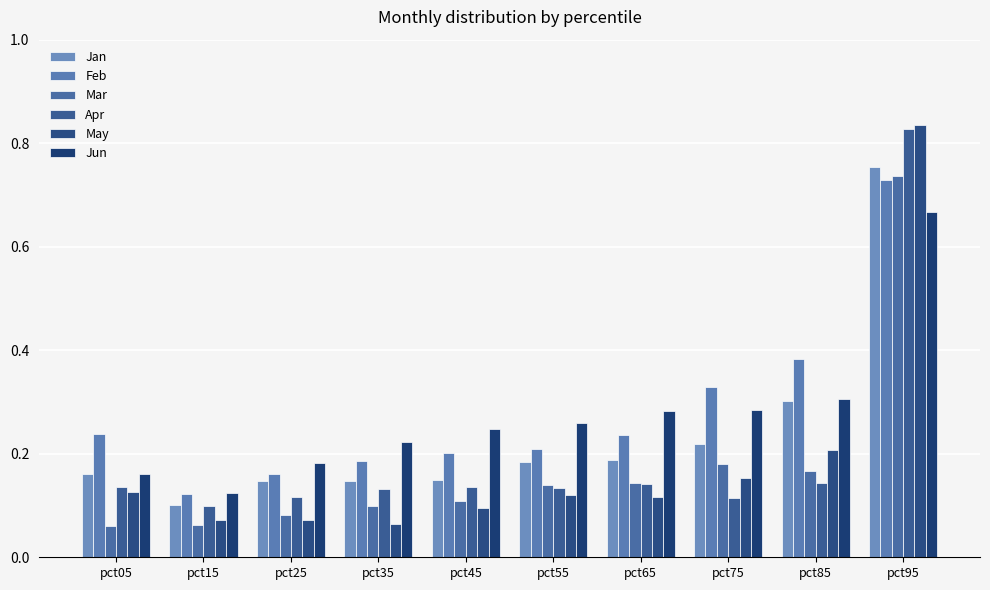

How many series are shown in this chart?

6